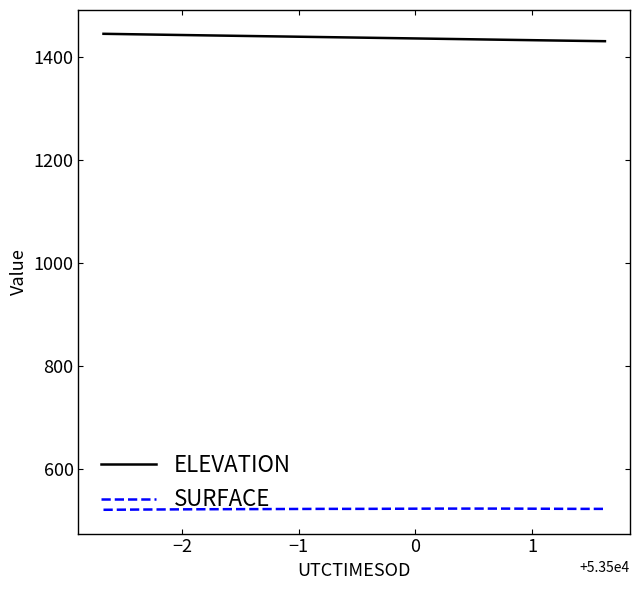

What is the lowest value of the SURFACE series?

520.9